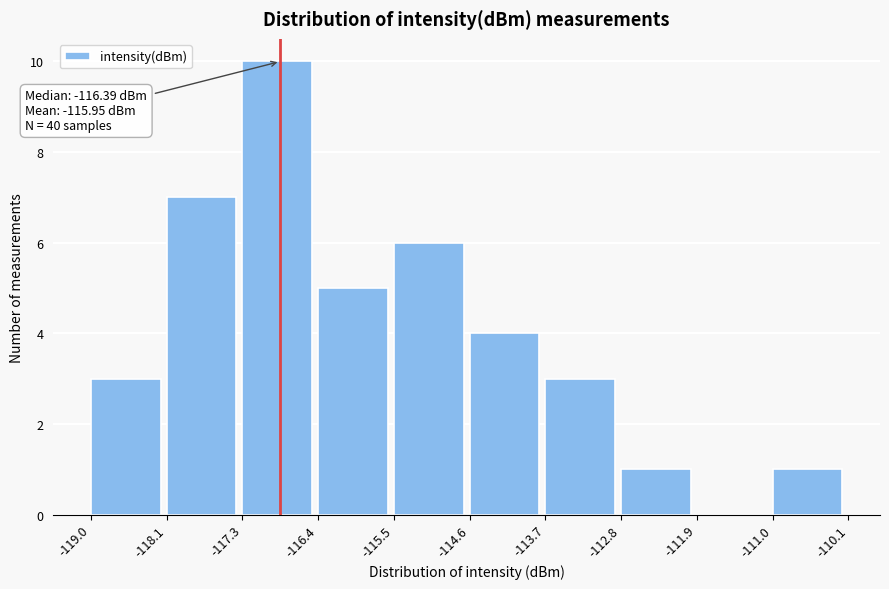

Over which range of the x-axis is the bar tallest?

-117.3 to -116.4